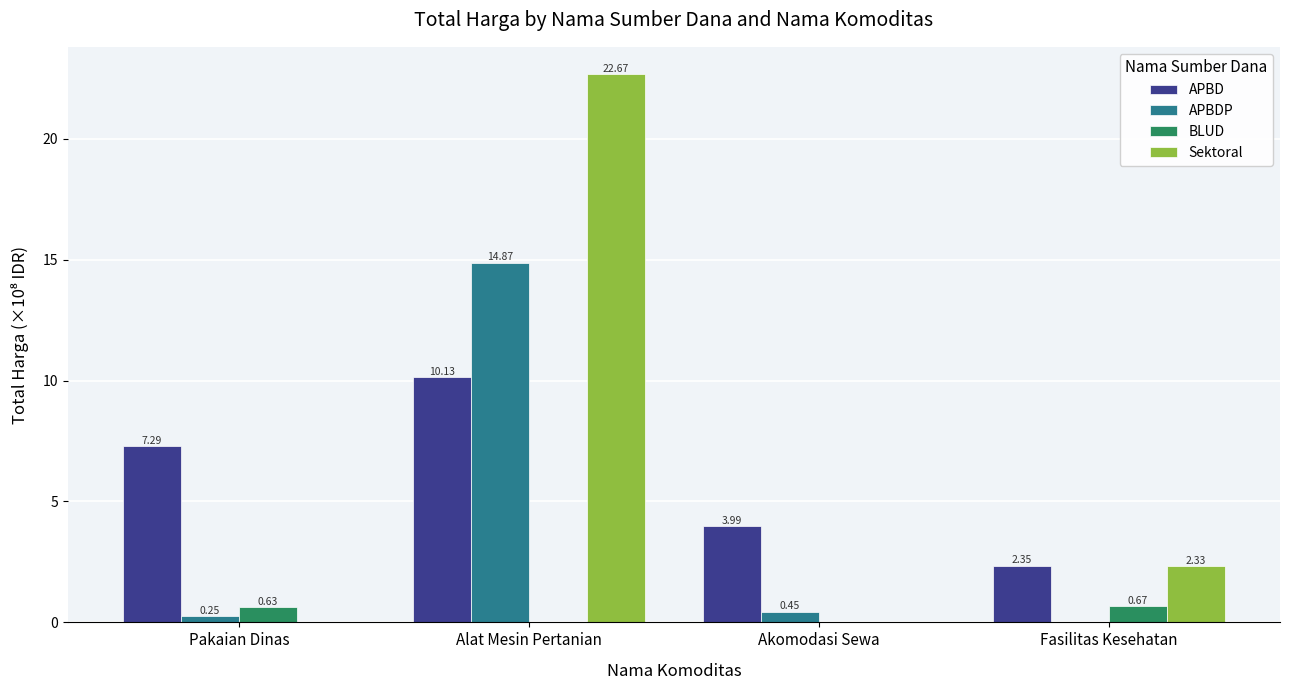

How many groups of bars are there?

4